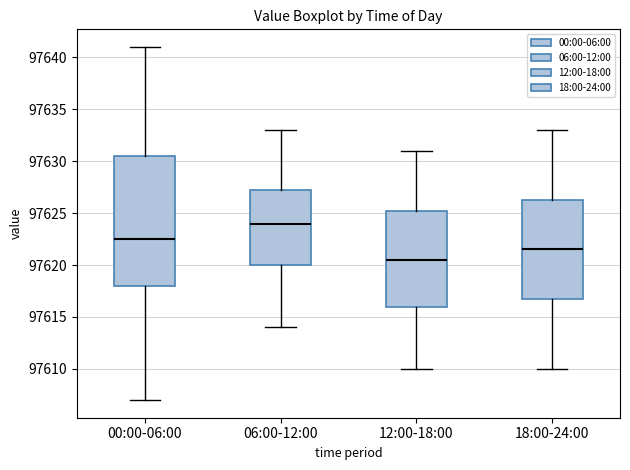

Reading left to right, read every box against the y-axis: the position of its median line, the range the box covers, and the ends of its whiskers. The values are not printed on the chart, so give them approximately, as read against the axis.

00:00-06:00: median 97622.5, box 97618.0 to 97630.5, whiskers 97607.0 to 97641.0
06:00-12:00: median 97624.0, box 97620.0 to 97627.5, whiskers 97614.0 to 97633.0
12:00-18:00: median 97620.5, box 97616.0 to 97625.5, whiskers 97610.0 to 97631.0
18:00-24:00: median 97621.5, box 97617.0 to 97626.5, whiskers 97610.0 to 97633.0